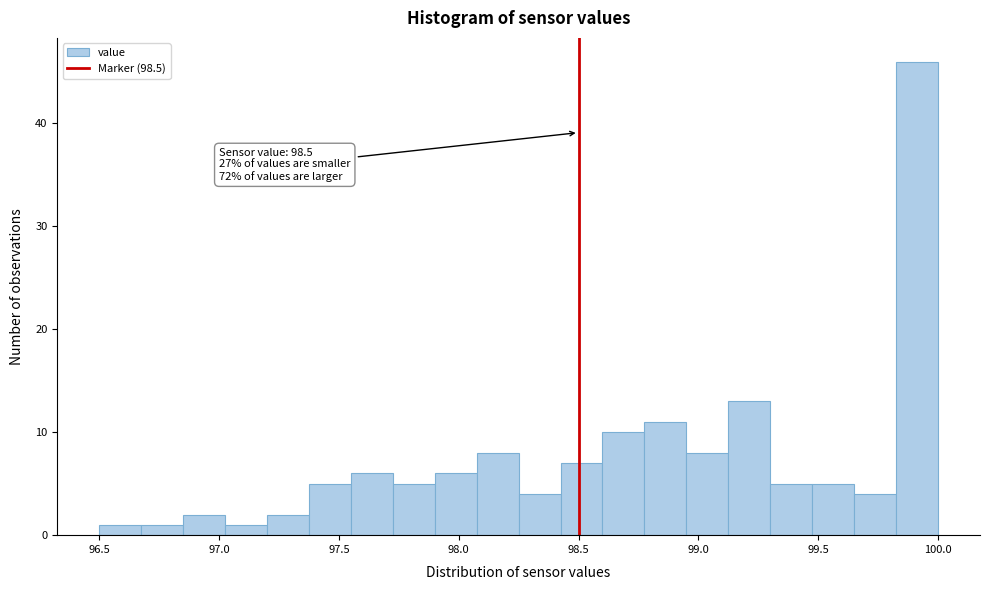

Read against the x-axis, roughly where is the centre of the tallest bar?

99.90